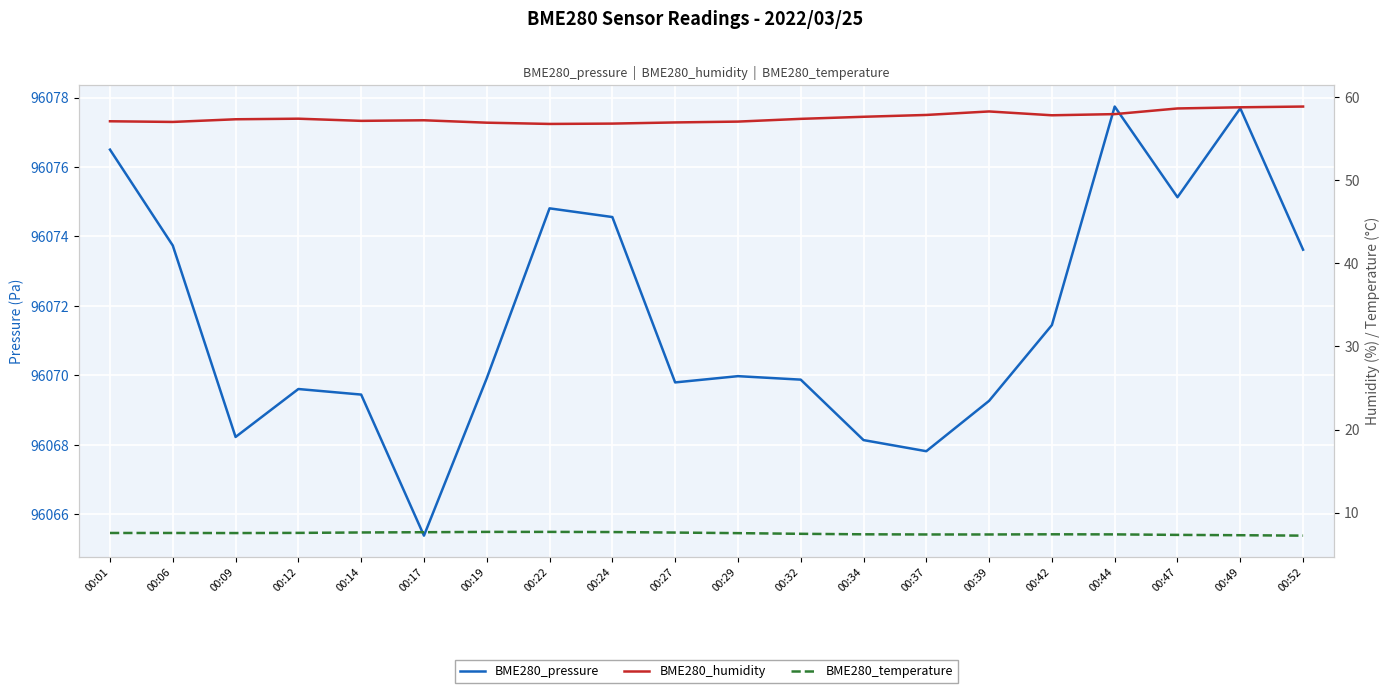

List the series in order of their peak value, lowest first.

BME280_temperature, BME280_humidity, BME280_pressure